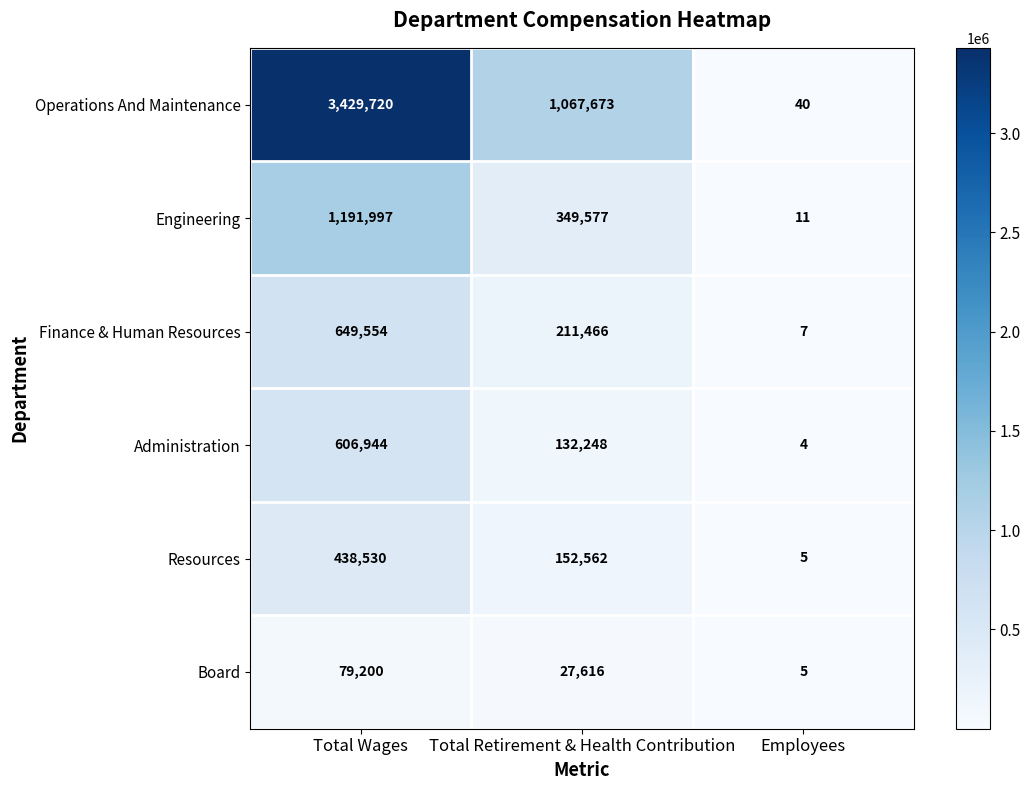

What is the total value across all series at Employees?

72